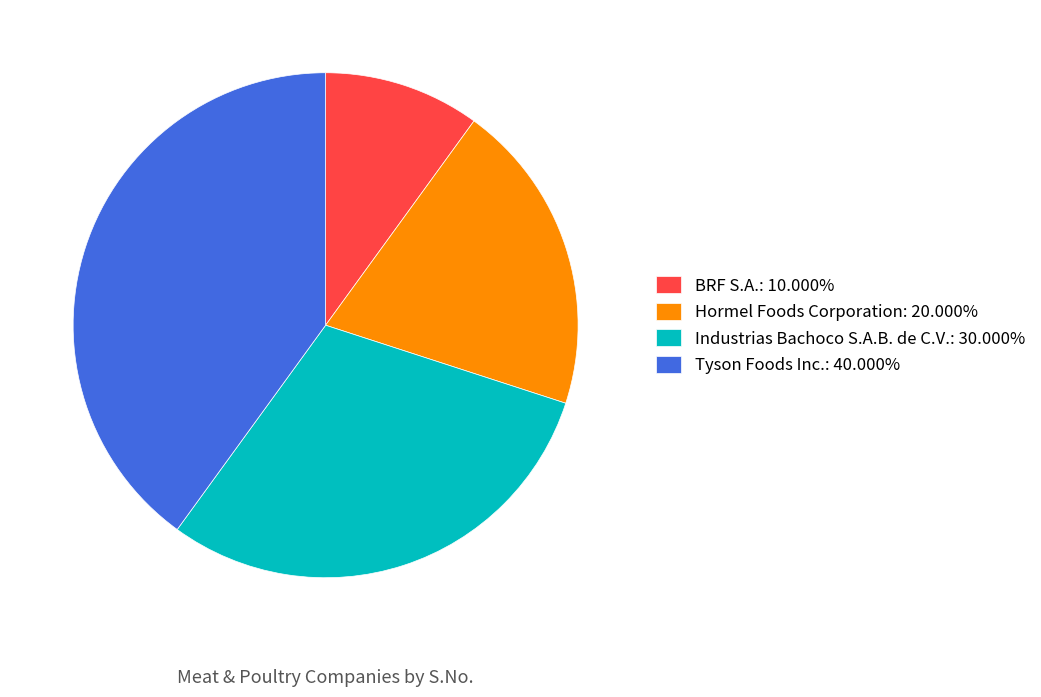

Approximately how many times larger is the value at BRF S.A.: 10.000% compared to Industrias Bachoco S.A.B. de C.V.: 30.000%?

0.3